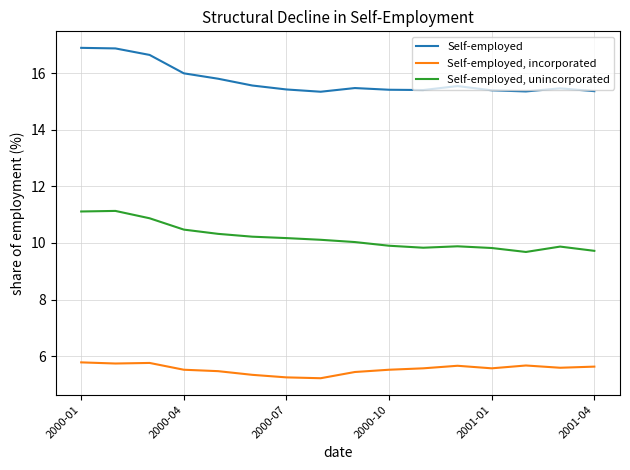

What is the average value of the Self-employed series?

15.7